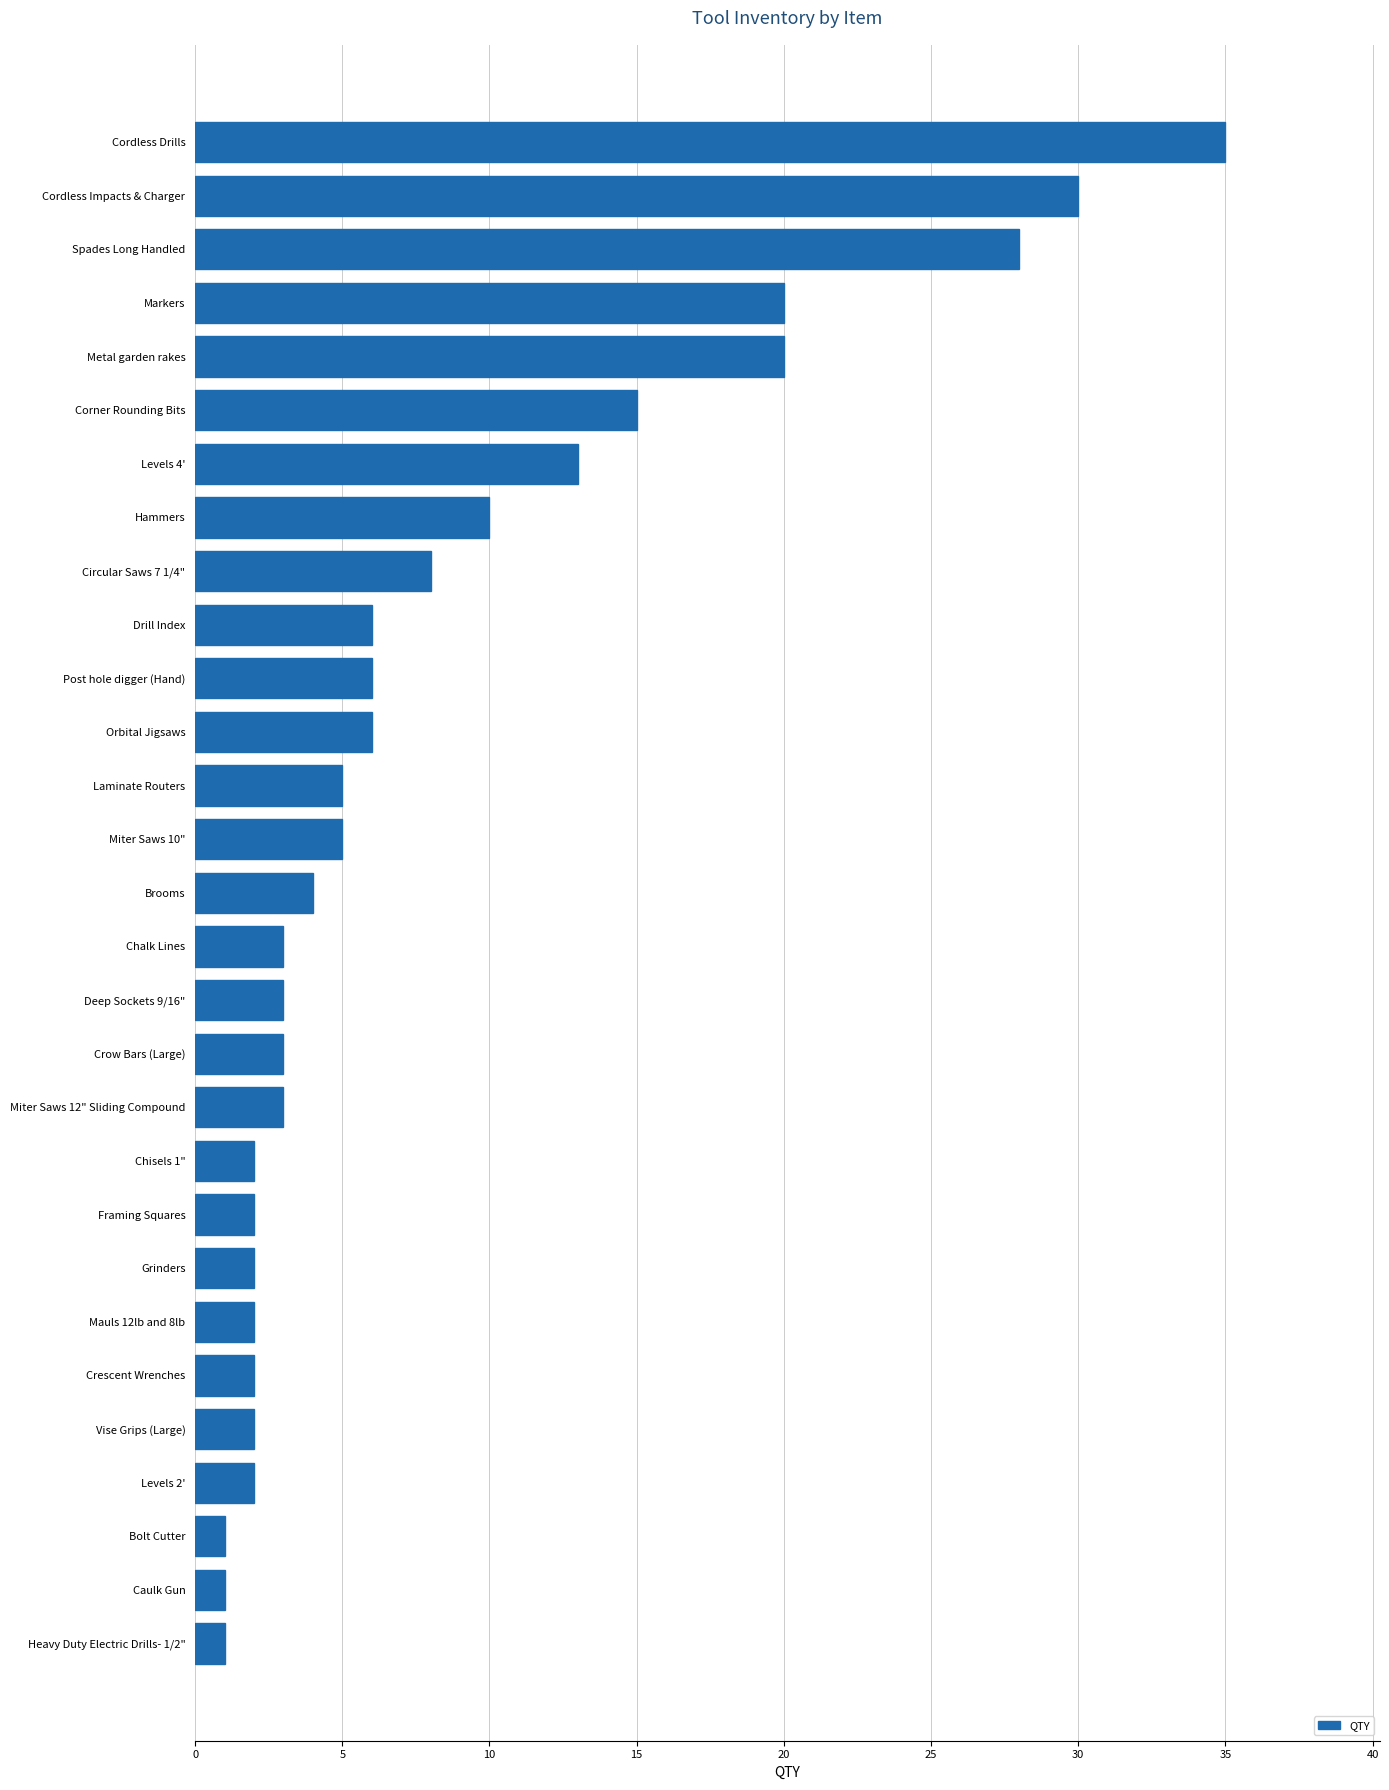

What is the label of the 29th bar from the top?

Heavy Duty Electric Drills- 1/2"